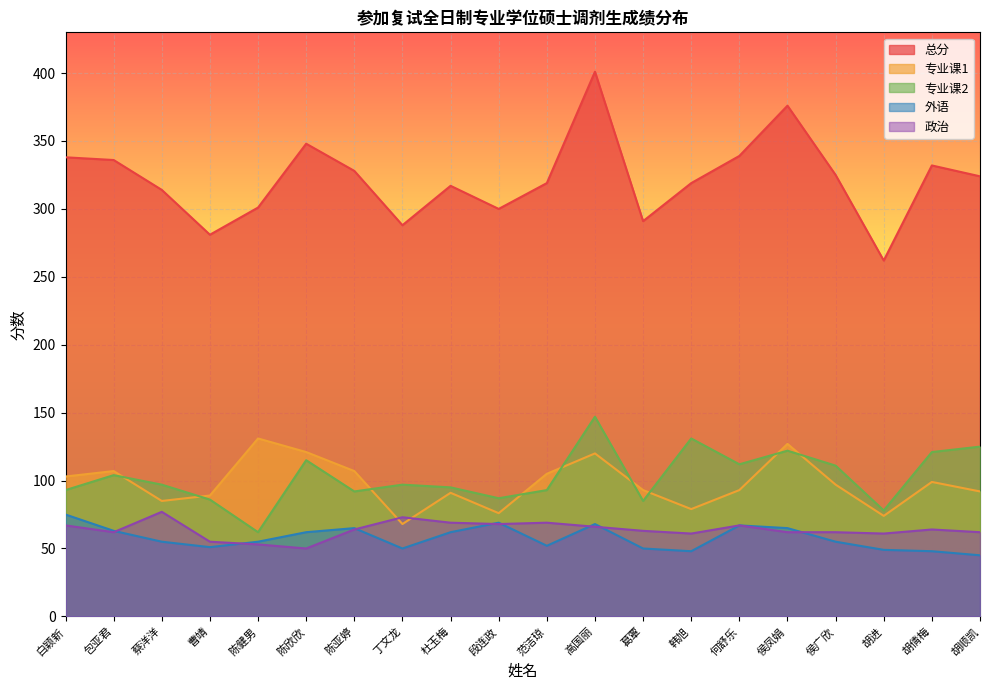

Where does the 专业课2 series first go above 97?

包亚君